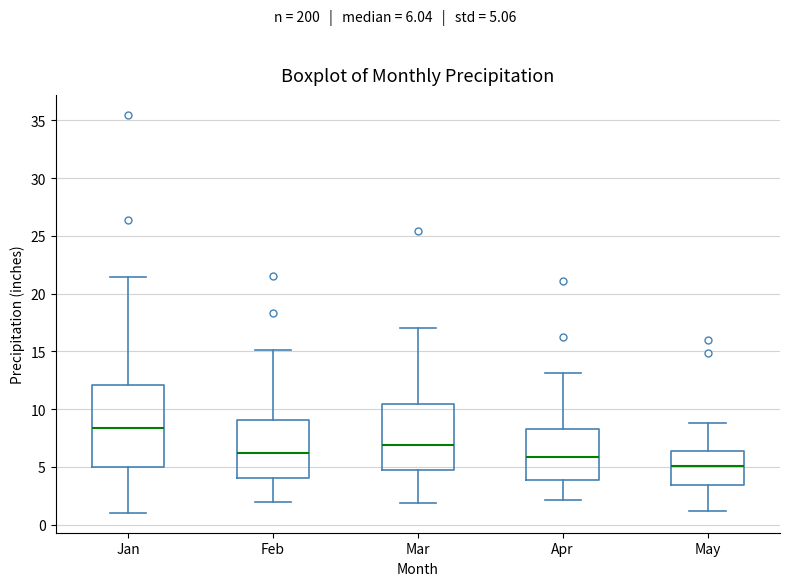

Reading left to right, read every box against the y-axis: the position of its median line, the range the box covers, and the ends of its whiskers. The values are not printed on the chart, so give them approximately, as read against the axis.

Jan: median 8.5, box 5.0 to 12.0, whiskers 1.0 to 21.5
Feb: median 6.0, box 4.0 to 9.0, whiskers 2.0 to 15.0
Mar: median 7.0, box 5.0 to 10.5, whiskers 2.0 to 17.0
Apr: median 6.0, box 4.0 to 8.5, whiskers 2.0 to 13.0
May: median 5.0, box 3.5 to 6.5, whiskers 1.0 to 9.0